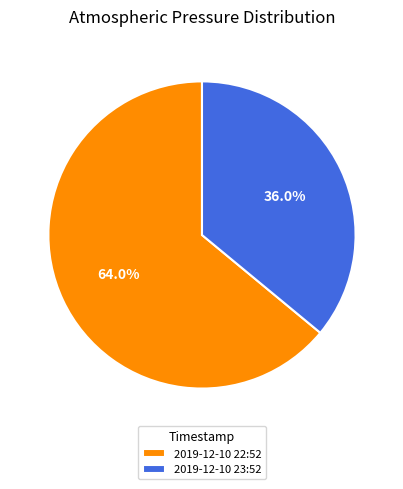

Does 2019-12-10 22:52 account for over 50% of the chart?

Yes